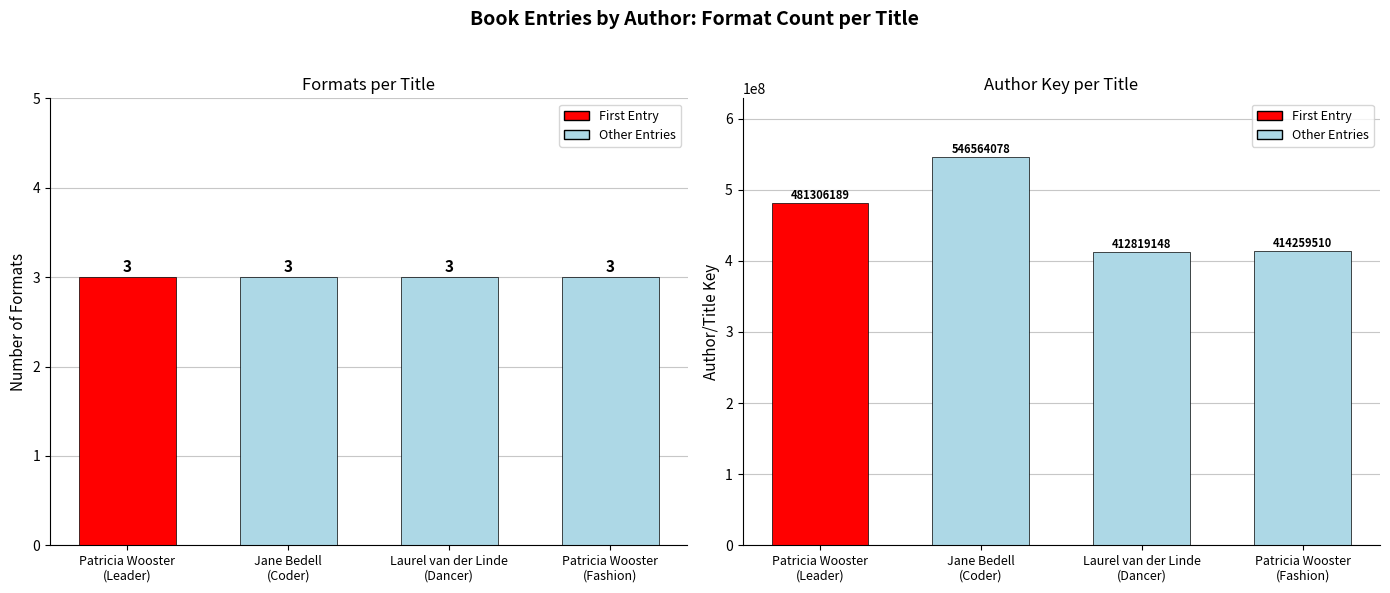

What is the average value of the Author Key series?

463737231